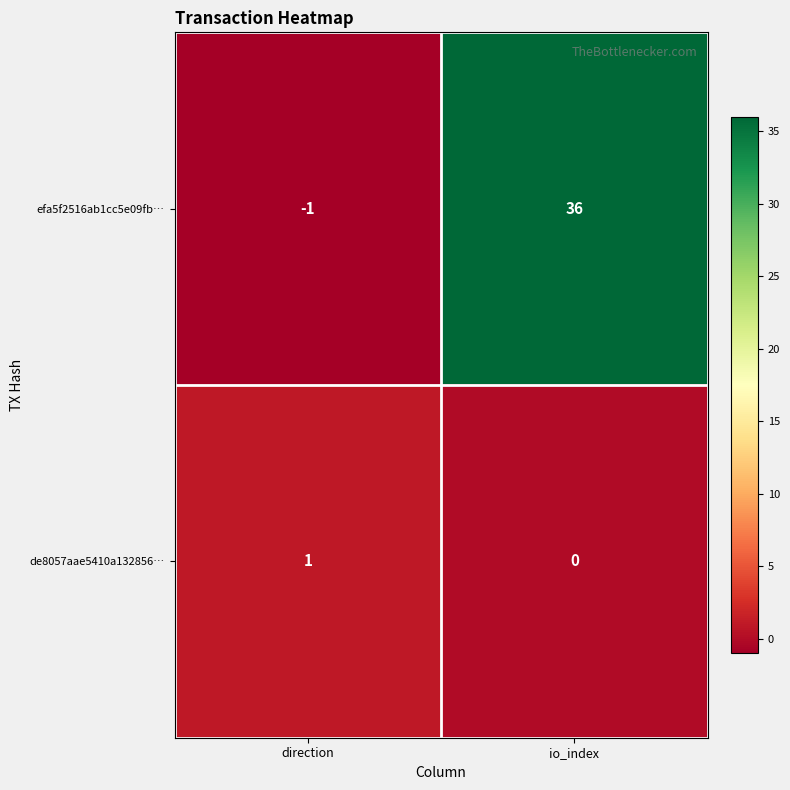

Is it true that efa5f2516ab1cc5e09fb… equals 23 at io_index?

False